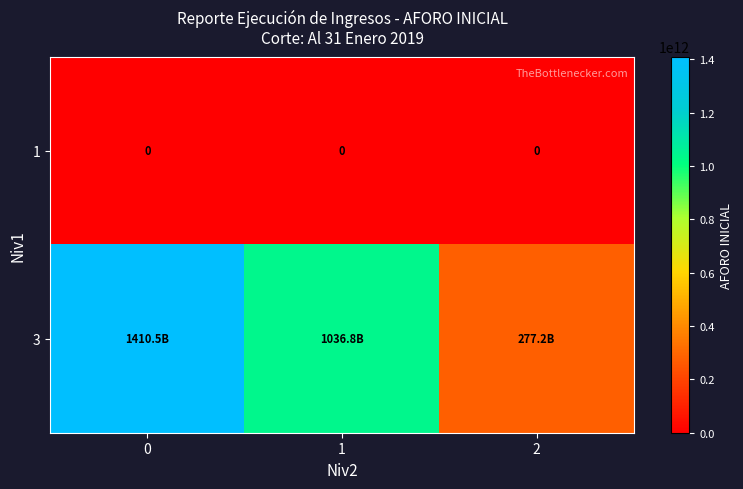

How many values in the 3 series exceed 1036794508785?

2